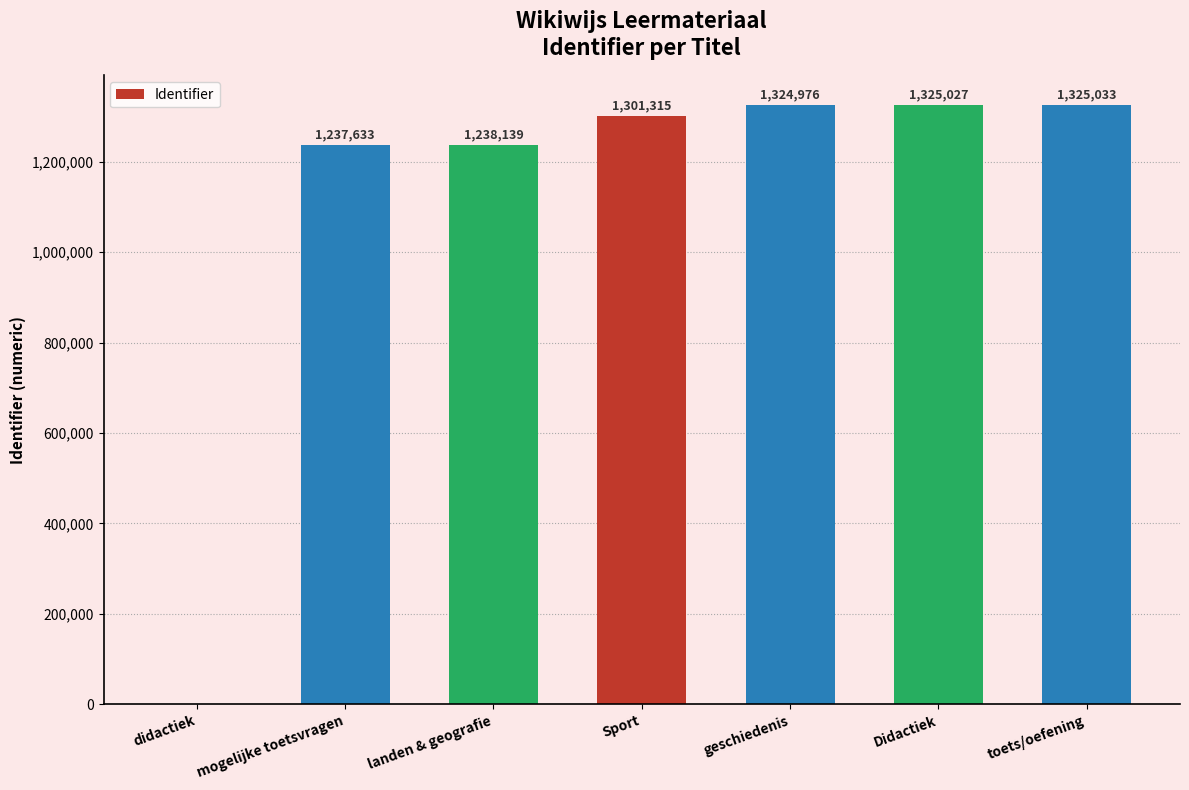

True or false: the data shows 797318 at toets/oefening.

False